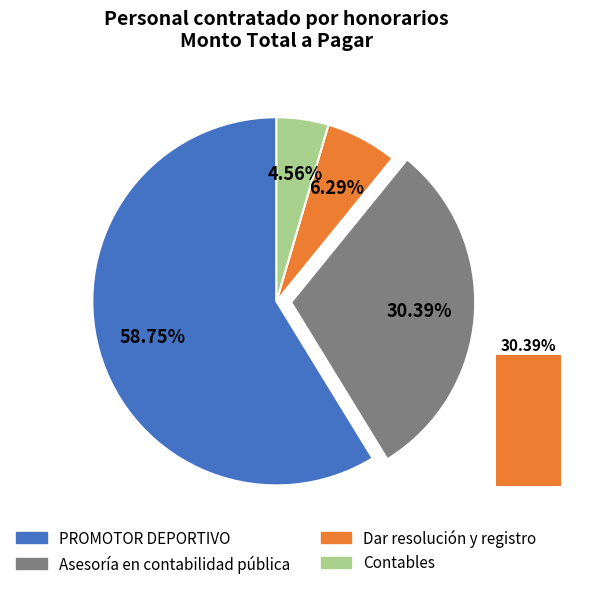

How many segments does this pie chart have?

4